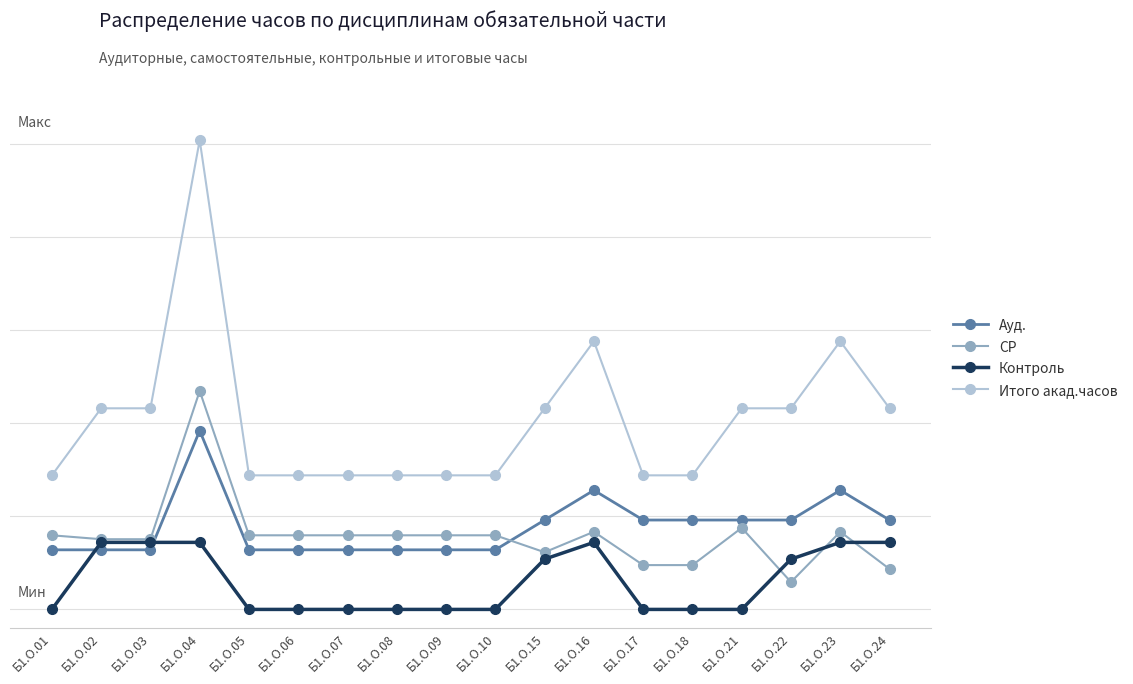

At which category is the sum across all series the highest?

Б1.О.04